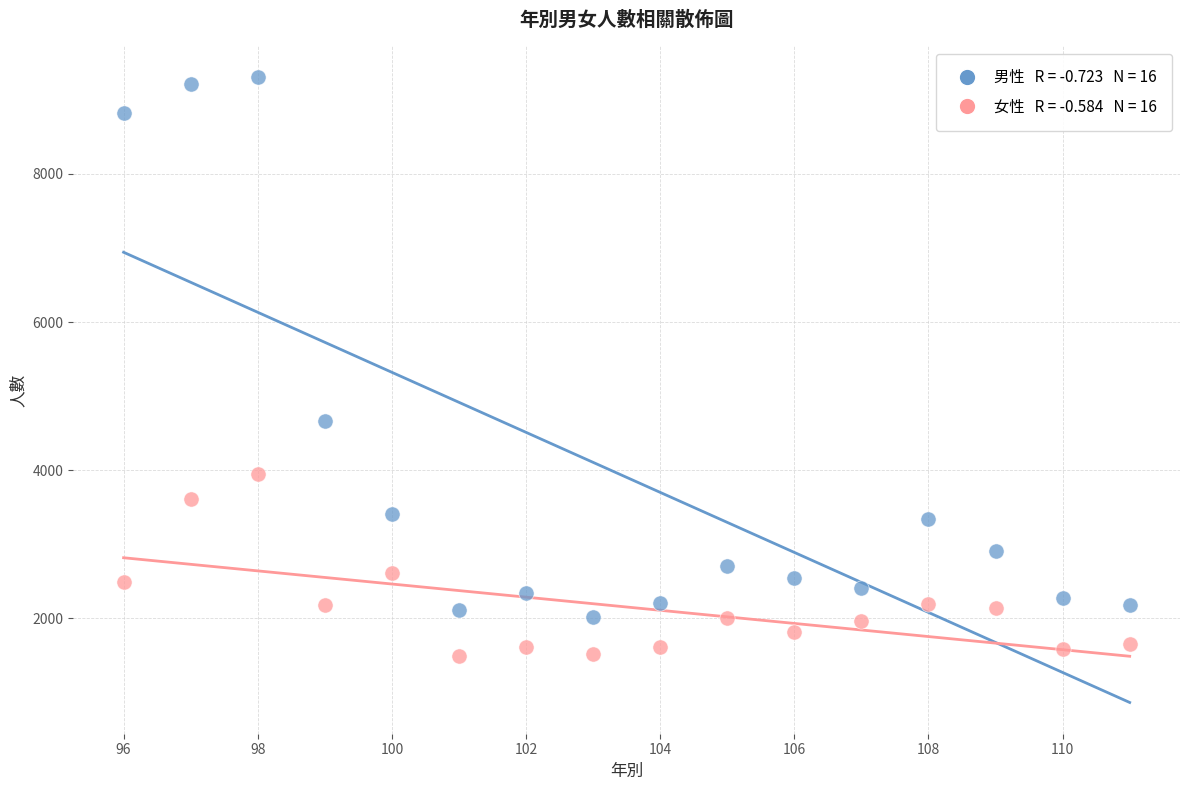

Across all series, what Y value is closest to 5398?

4661